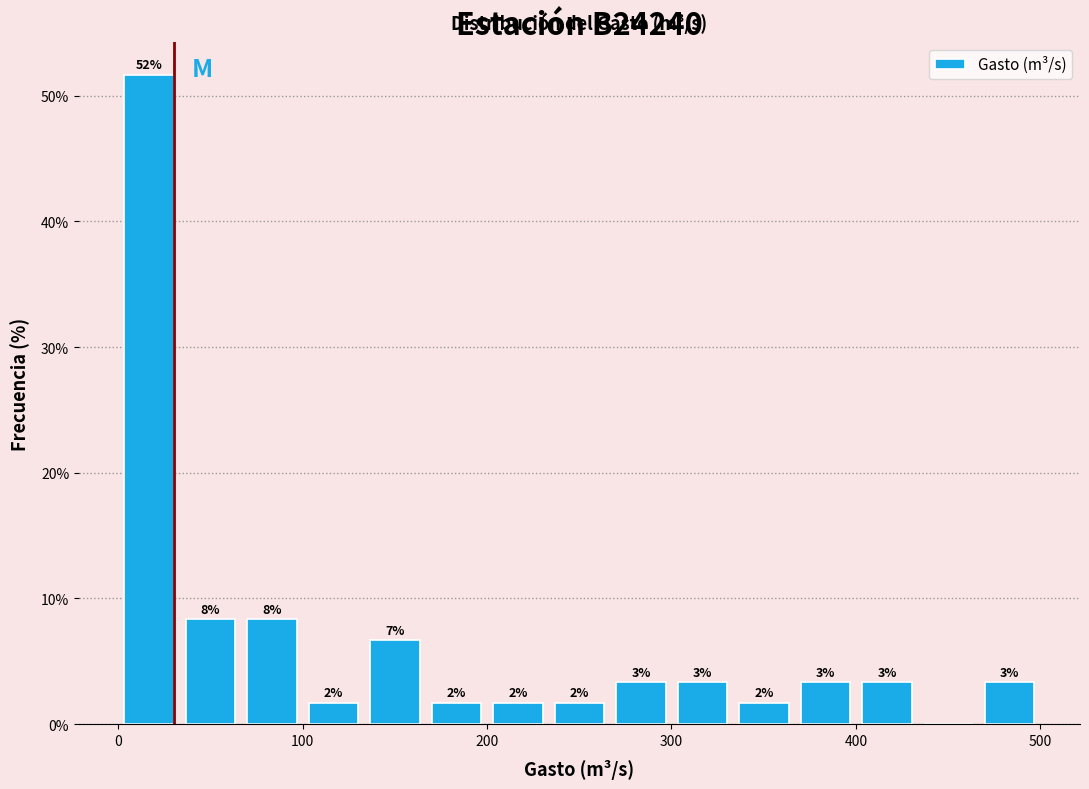

Read against the x-axis, roughly where is the centre of the tallest bar?

20